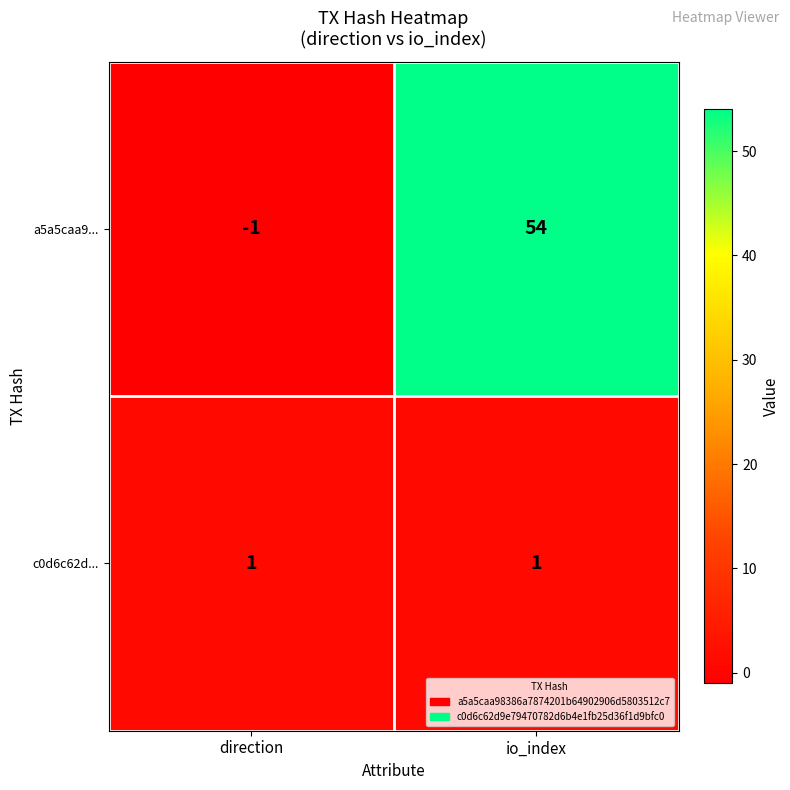

Is it true that a5a5caa9... equals -2 at direction?

False